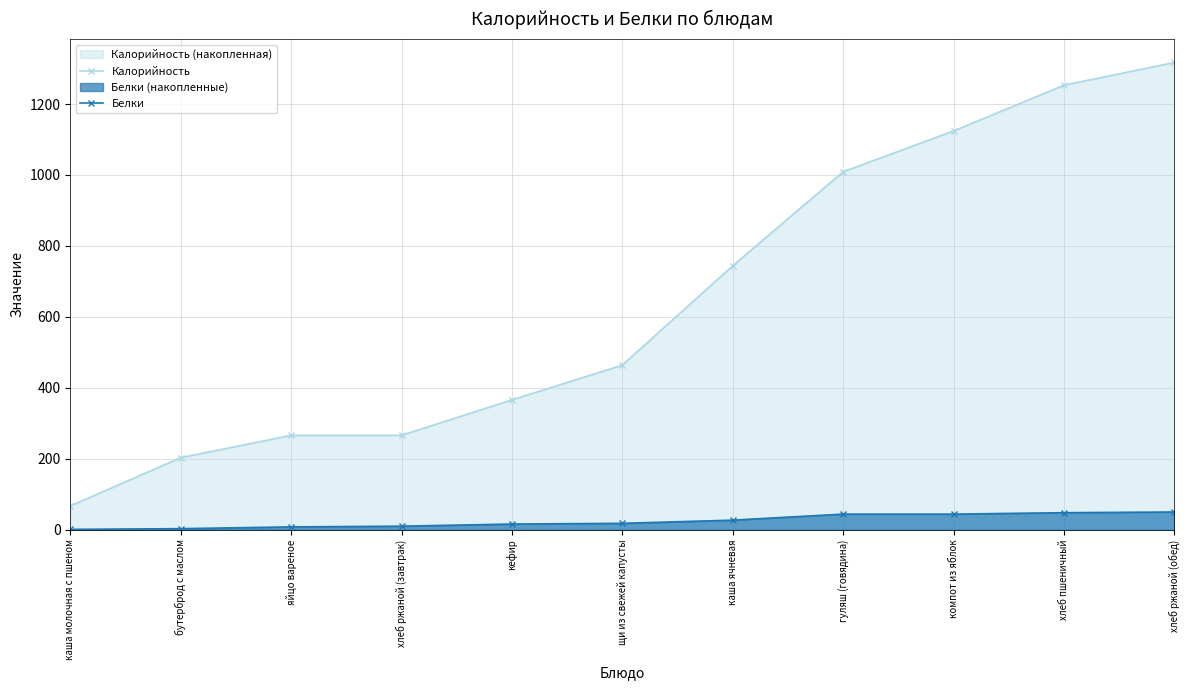

What value does the Белки series have at бутерброд с маслом?

3